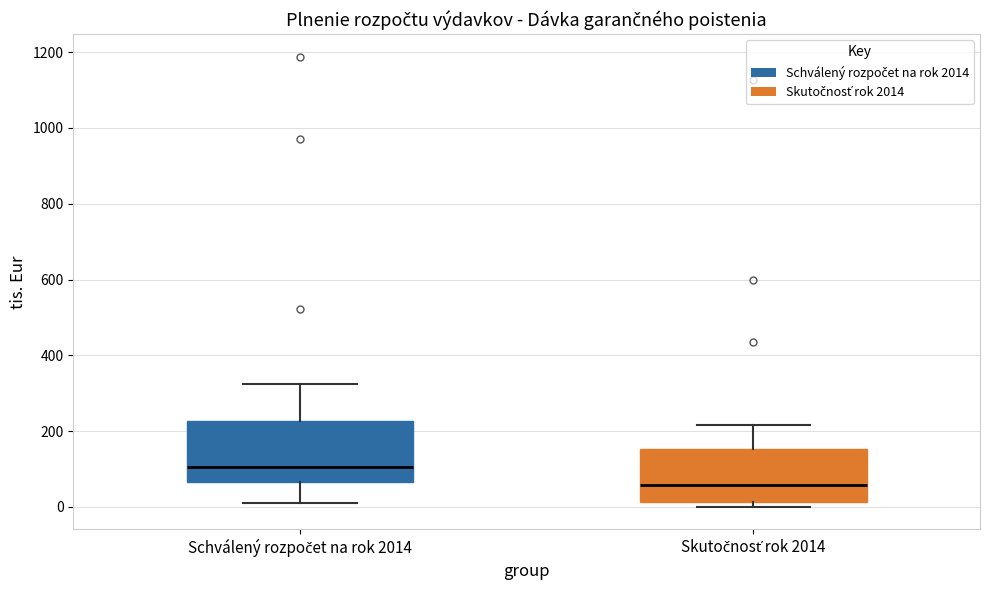

Which box's median line is the lowest?

Skutočnosť rok 2014